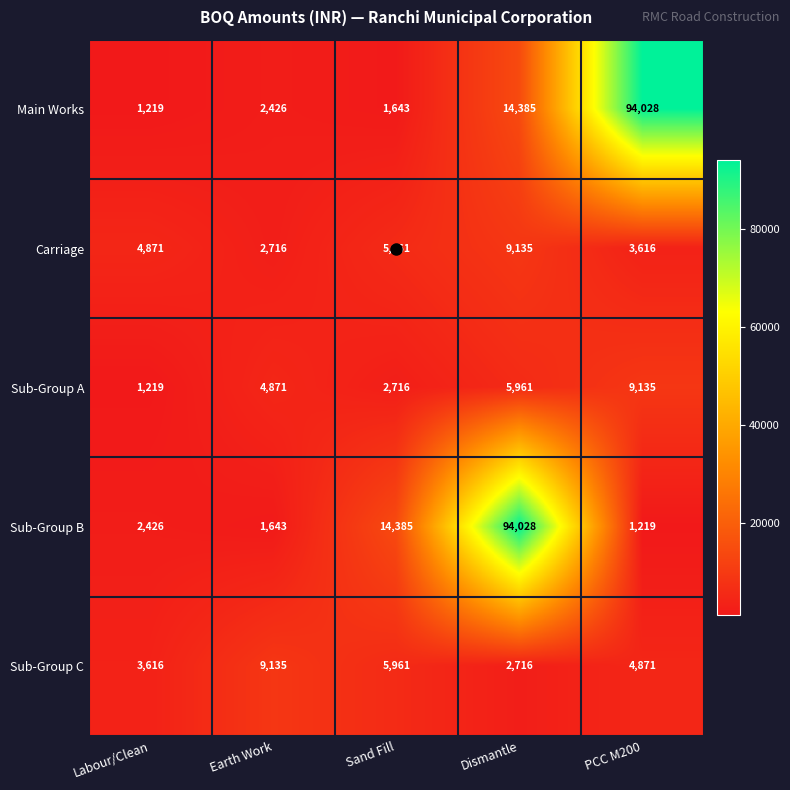

The Sub-Group B series shows 94028 at Dismantle. True or false?

True